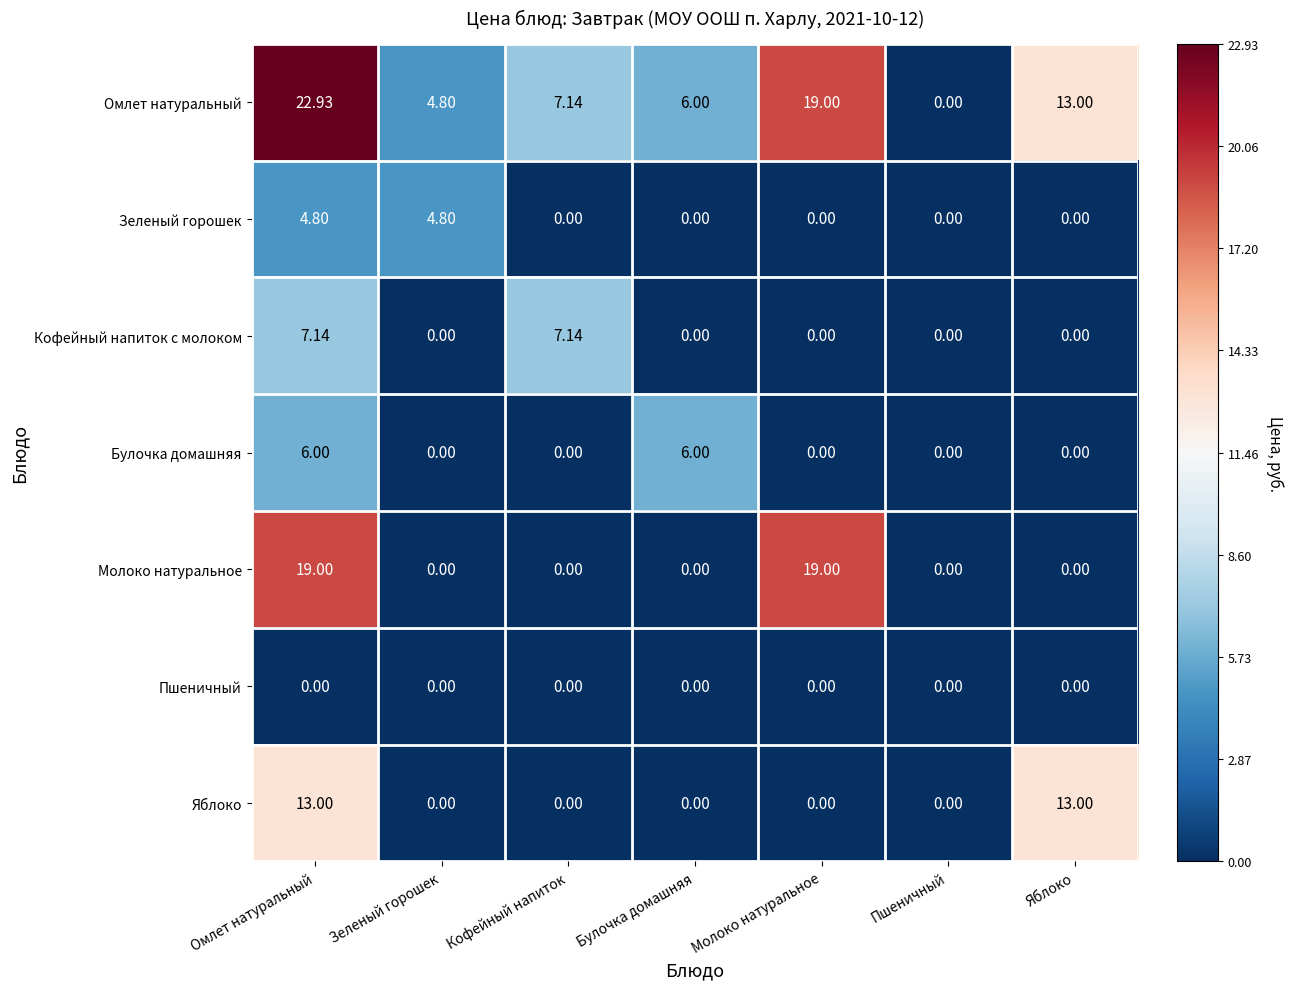

List the series in order of their peak value, lowest first.

Пшеничный, Зеленый горошек, Булочка домашняя, Кофейный напиток с молоком, Яблоко, Молоко натуральное, Омлет натуральный